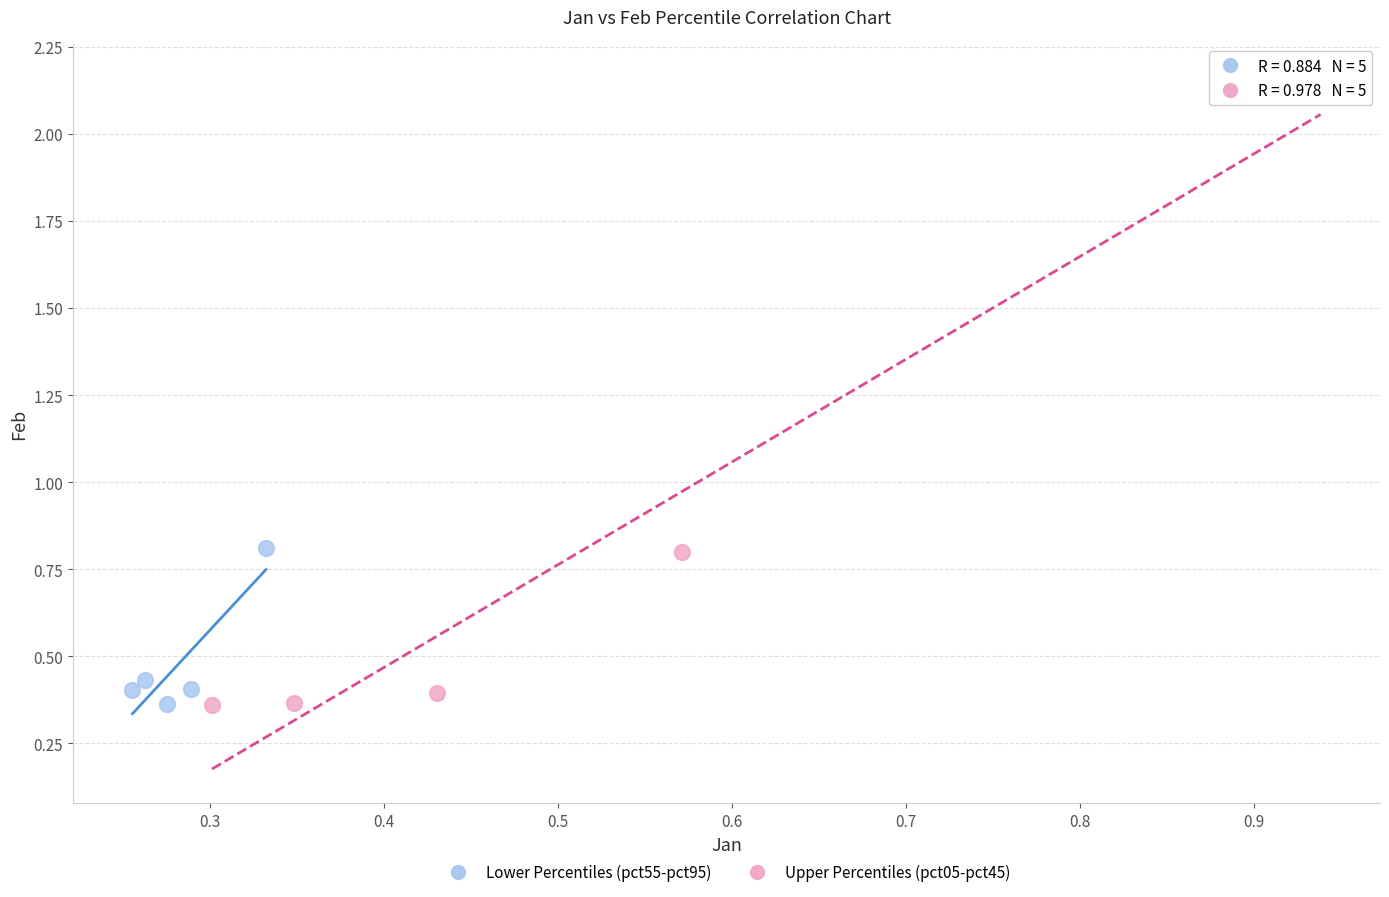

Which series has the widest spread of Y values?

Upper Percentiles (pct05-pct45)